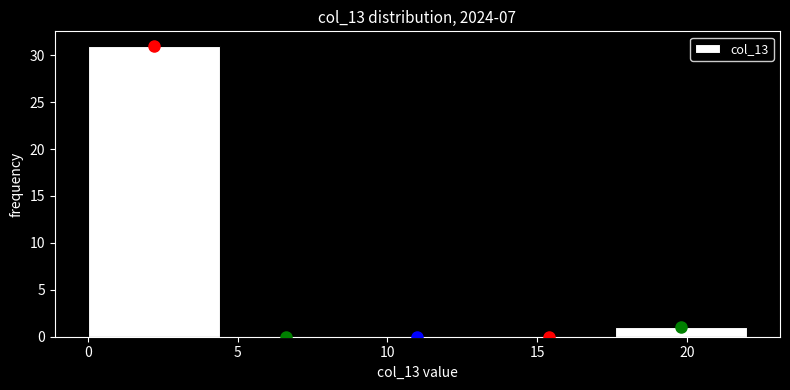

Over which range of the x-axis is the bar tallest?

0.0 to 4.4